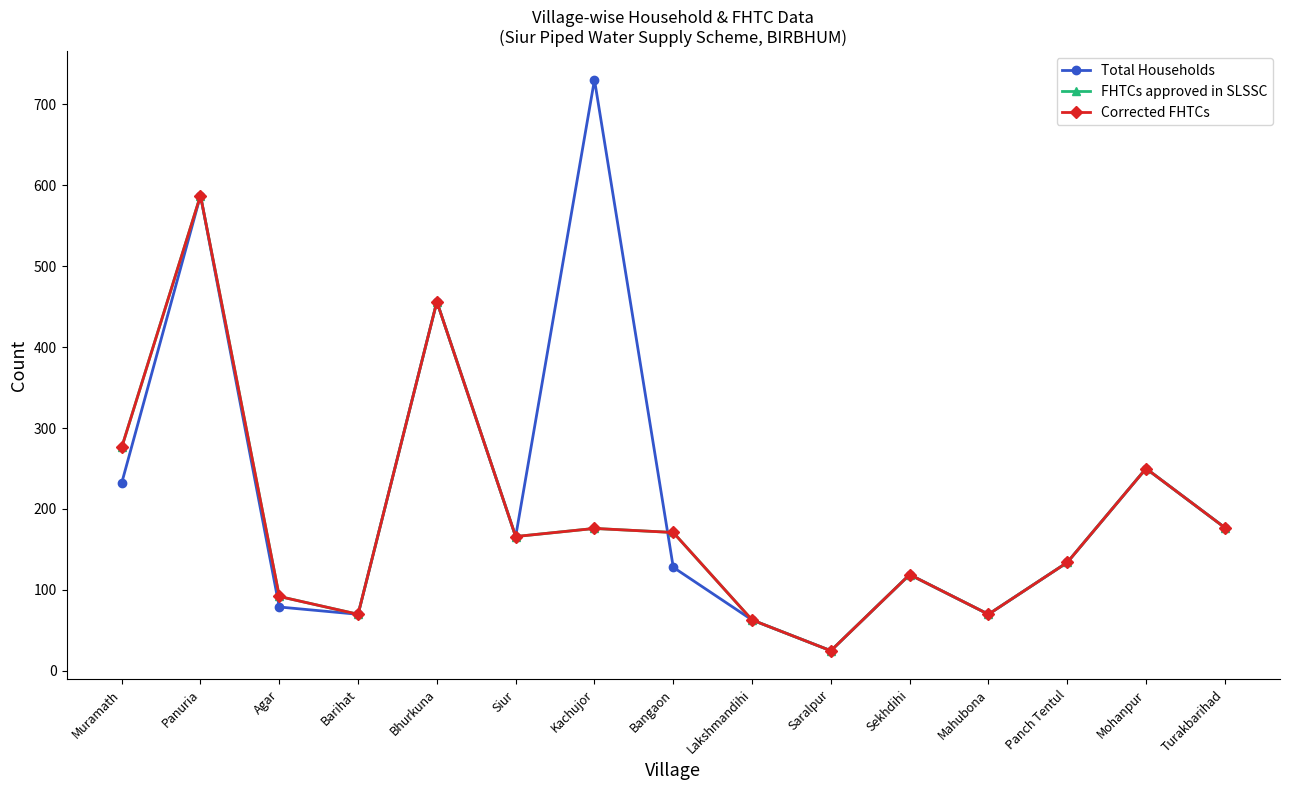

Is it true that Total Households equals 155 at Panuria?

False